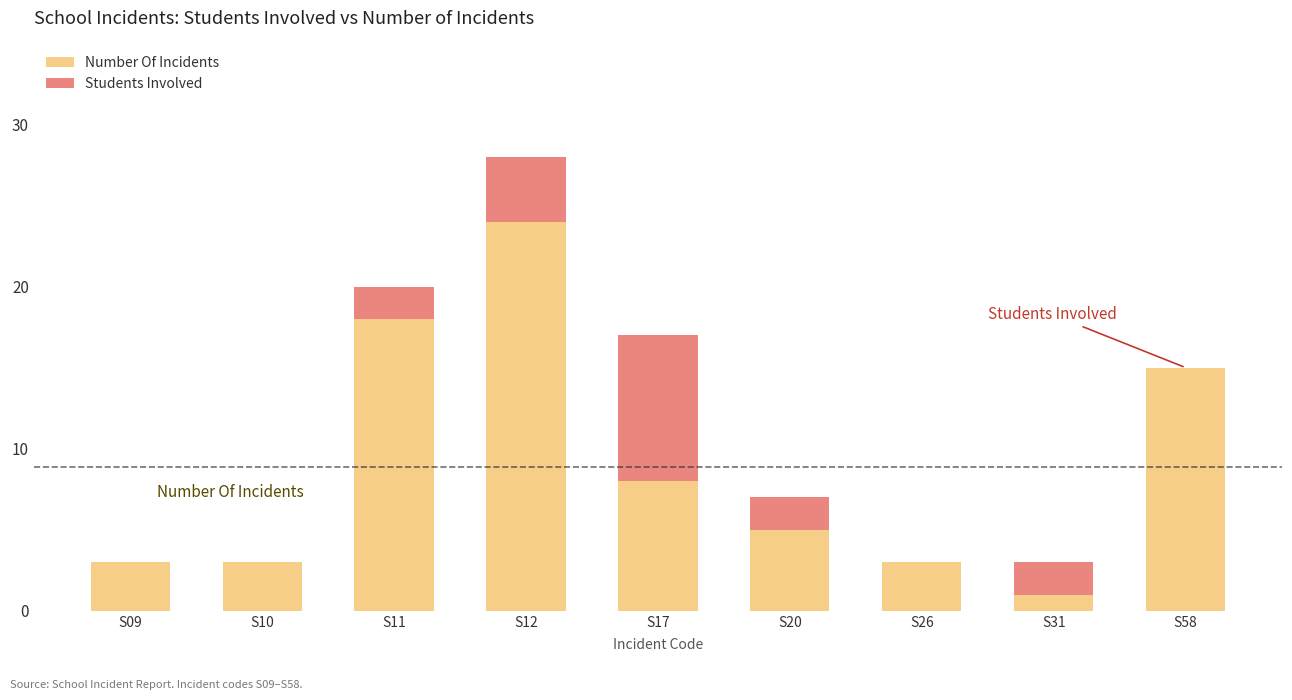

What is the maximum value for Number Of Incidents?

24